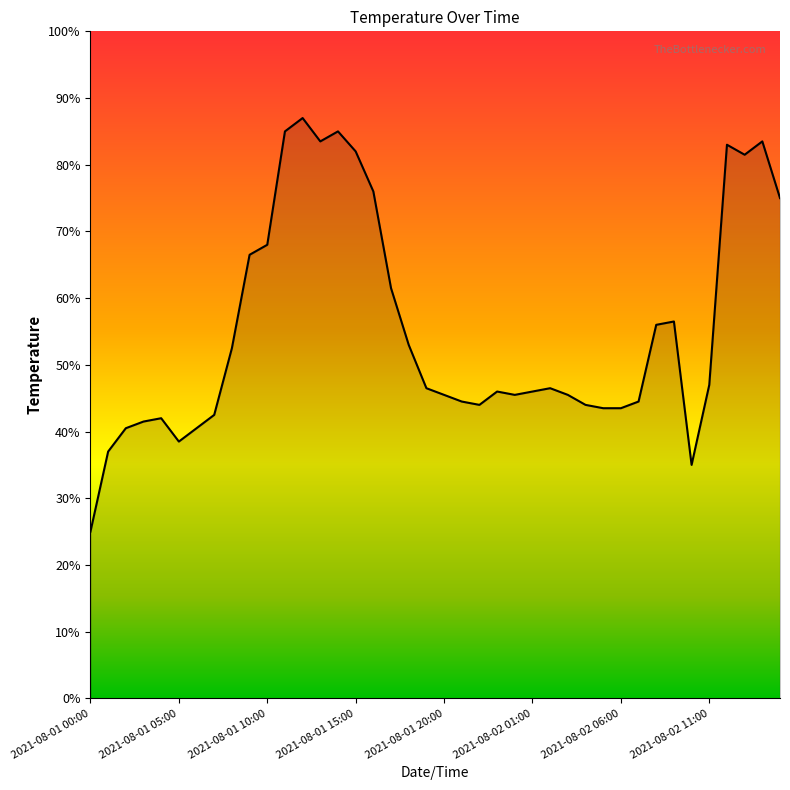

What is the difference between the maximum and minimum values?

62.0